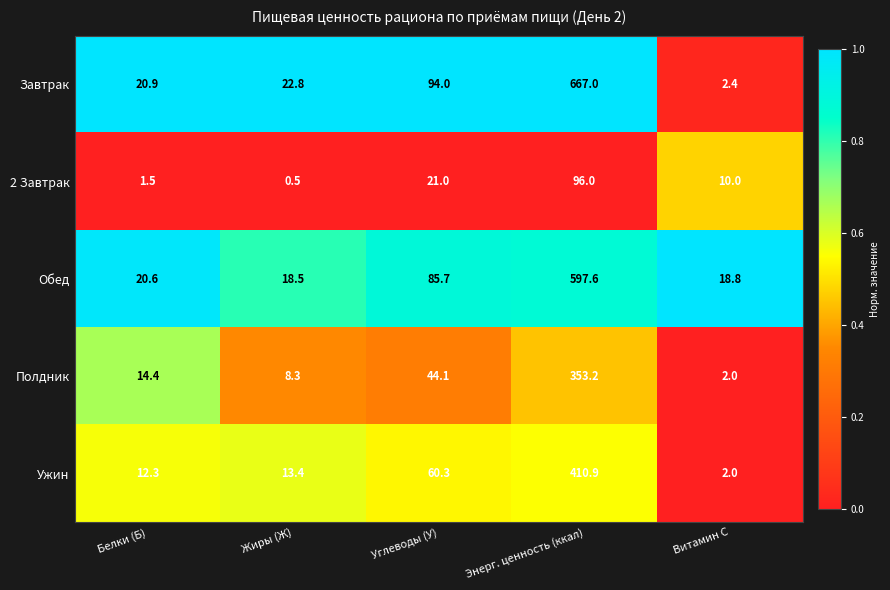

Between Углеводы (У) and Витамин С, which series saw the biggest shift?

Завтрак